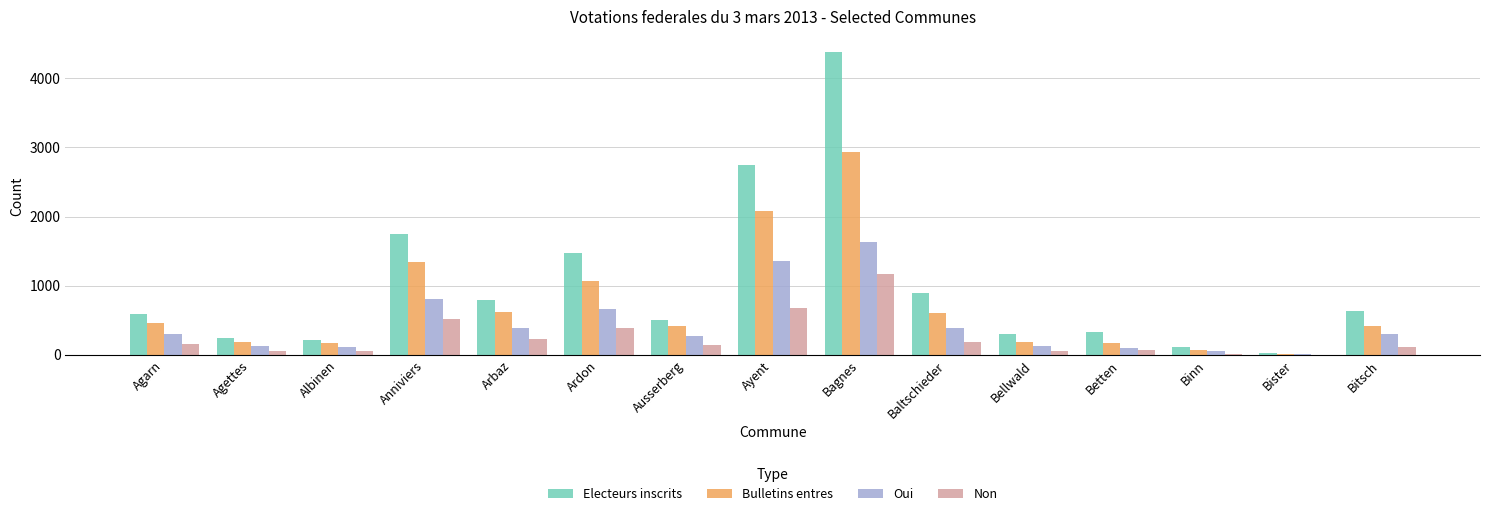

Is the value of Electeurs inscrits at Betten greater than the value of Non at Bellwald?

Yes